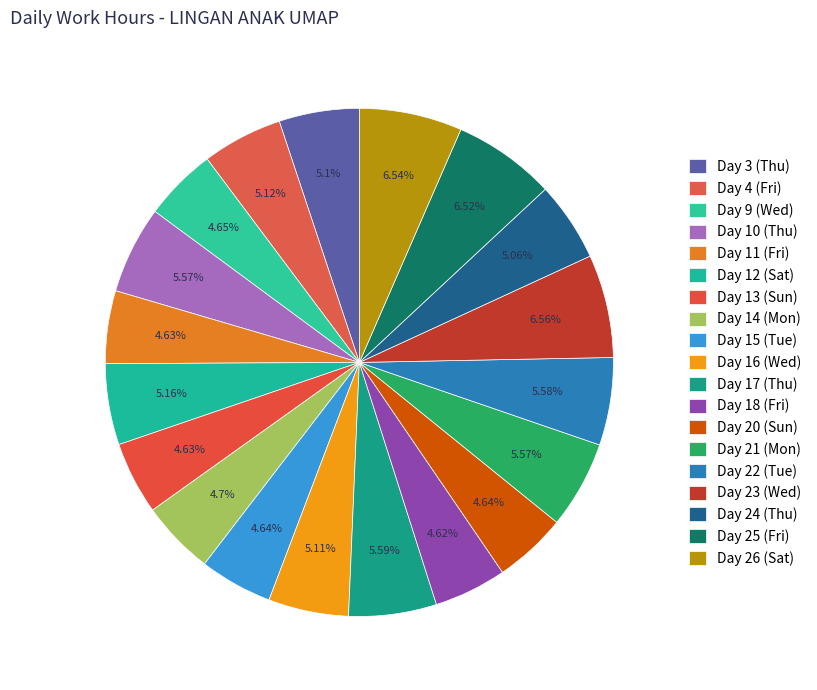

To the nearest percent, what is the difference between the largest and smallest slice percentages?

2%